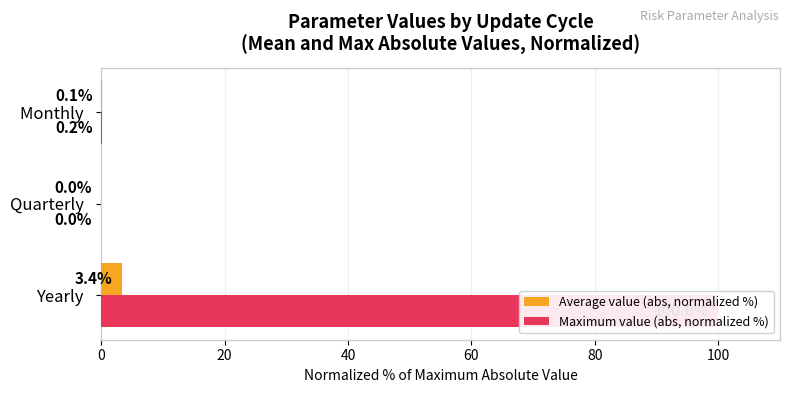

How many bars are there in each group?

2